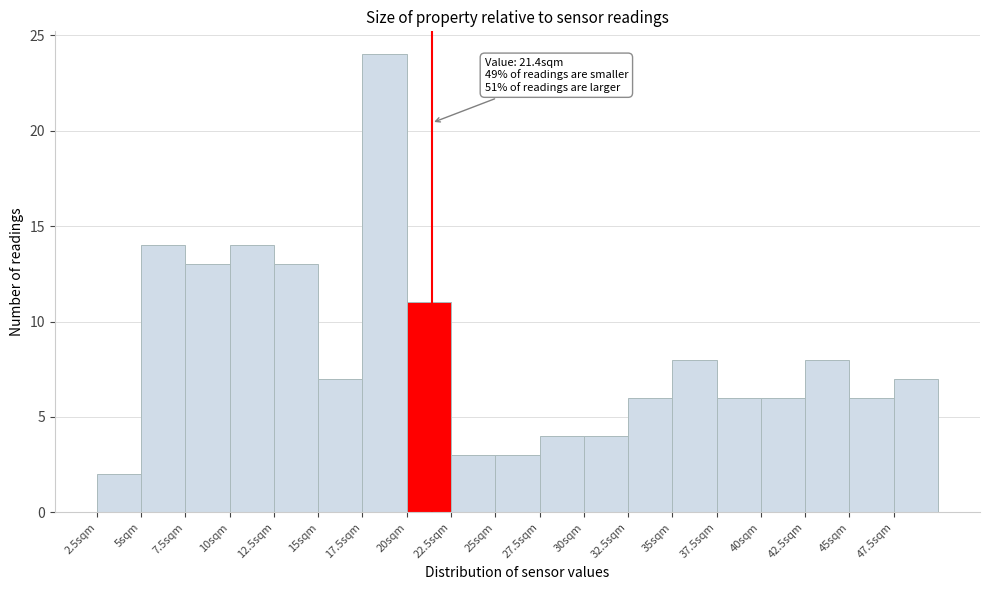

Over which range of the x-axis is the bar tallest?

17.5 to 20.0